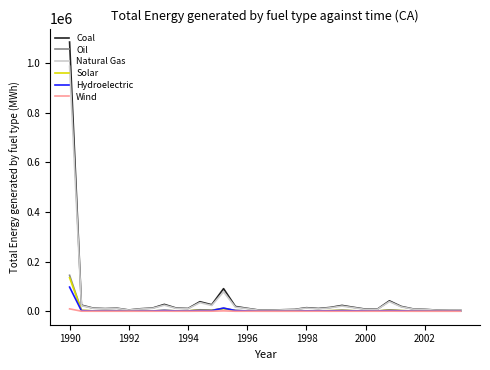

Which series has the widest spread of values?

Coal